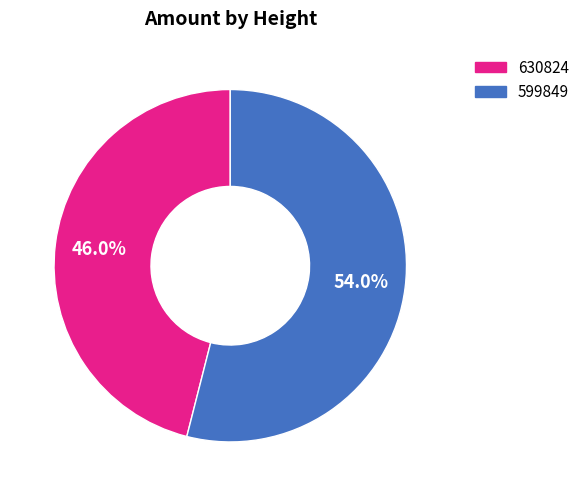

What percentage is the 630824 slice, to the nearest percent?

46%